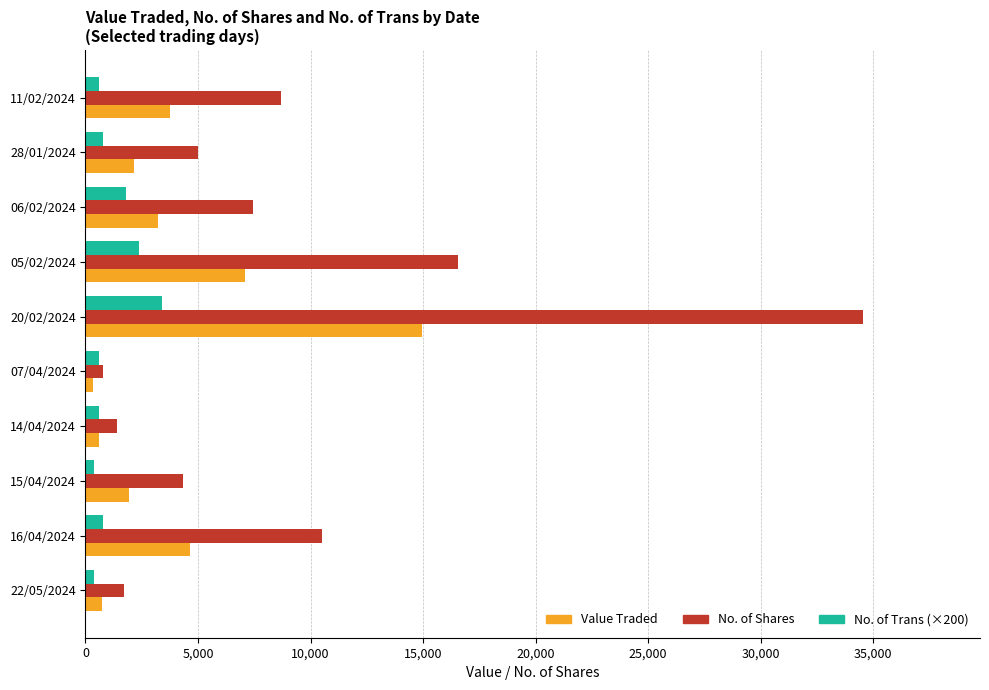

Where is No. of Shares nearest to the value 17669?

05/02/2024